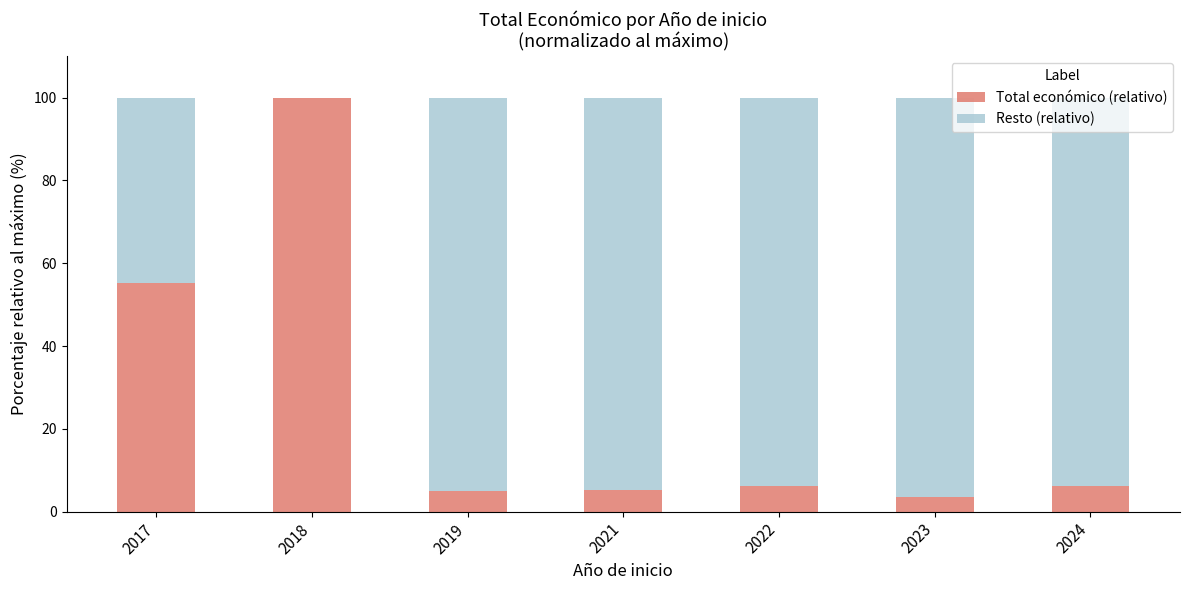

What is the total value across all series at 2019?

100.0